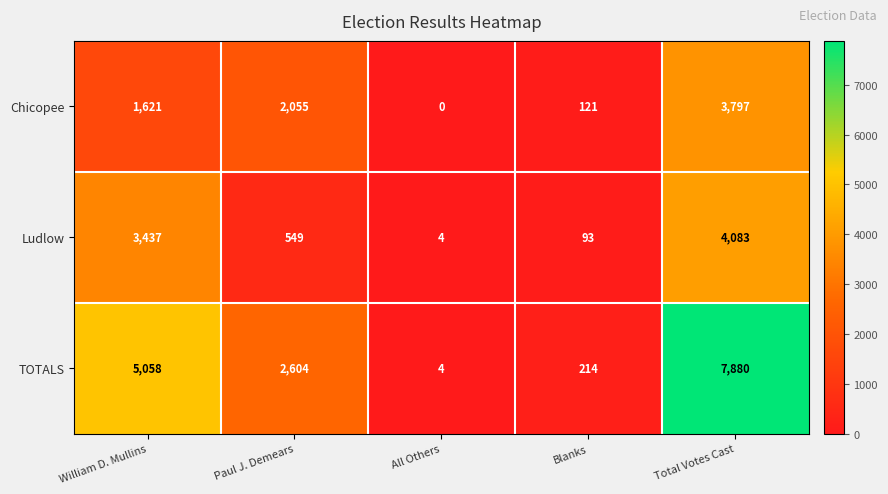

True or false: Chicopee has a value of 2448 at William D. Mullins.

False